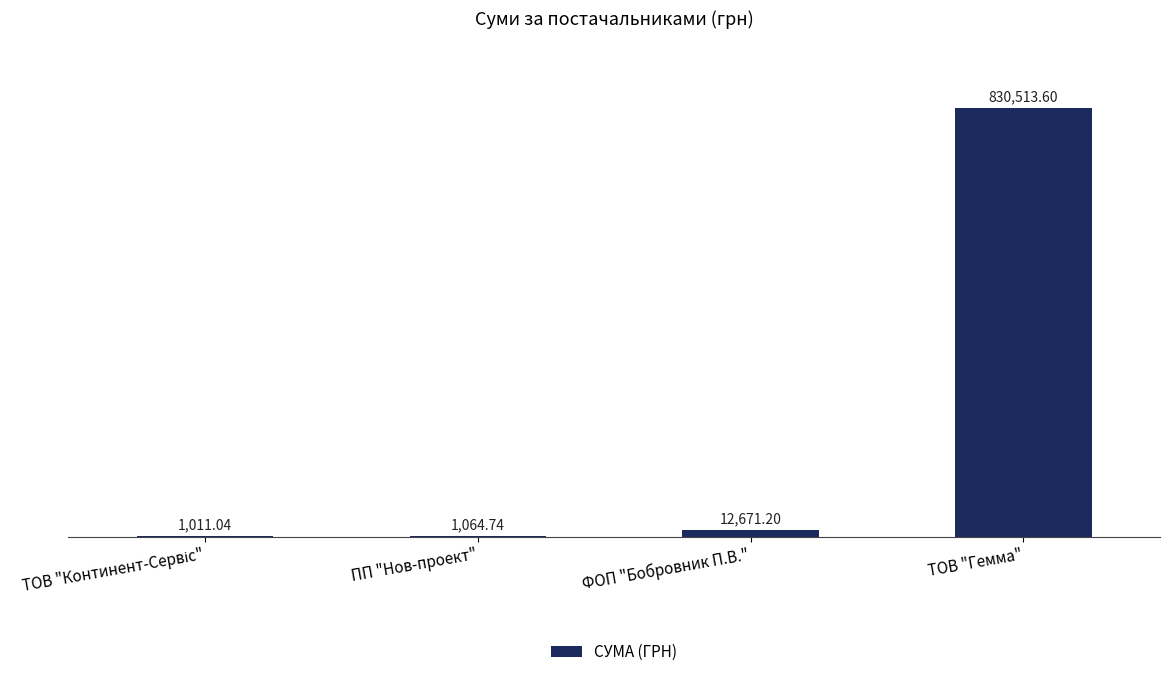

Which label corresponds to the largest value in the chart?

ТОВ "Гемма"